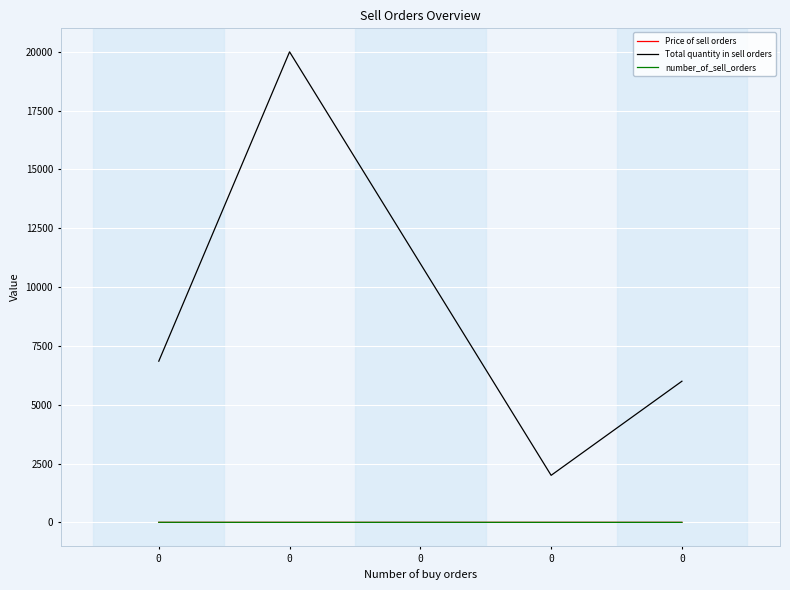

What are all the series names shown in the legend?

Price of sell orders, Total quantity in sell orders, number_of_sell_orders